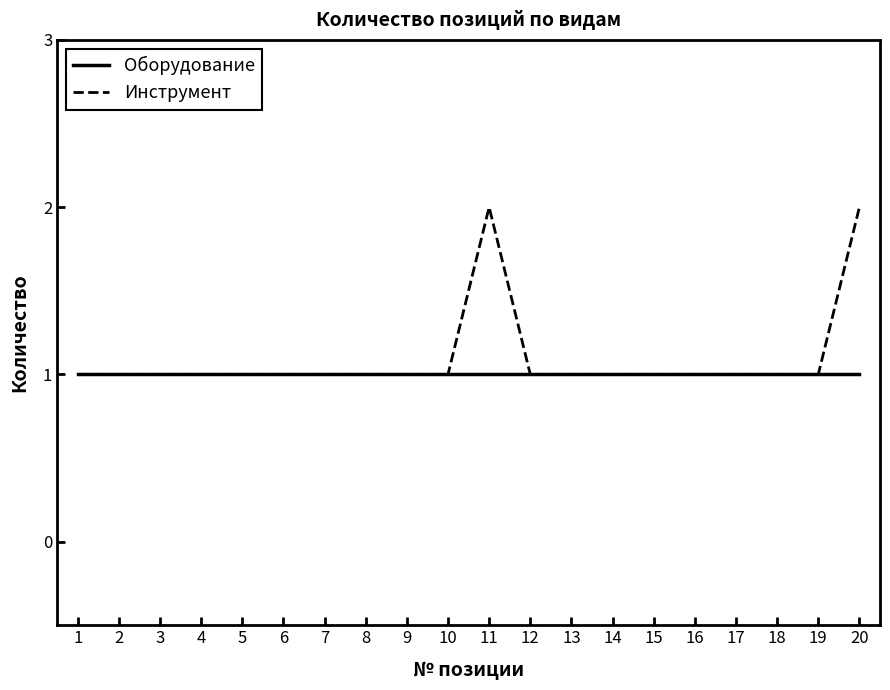

Is it true that Инструмент equals 1 at 8?

True